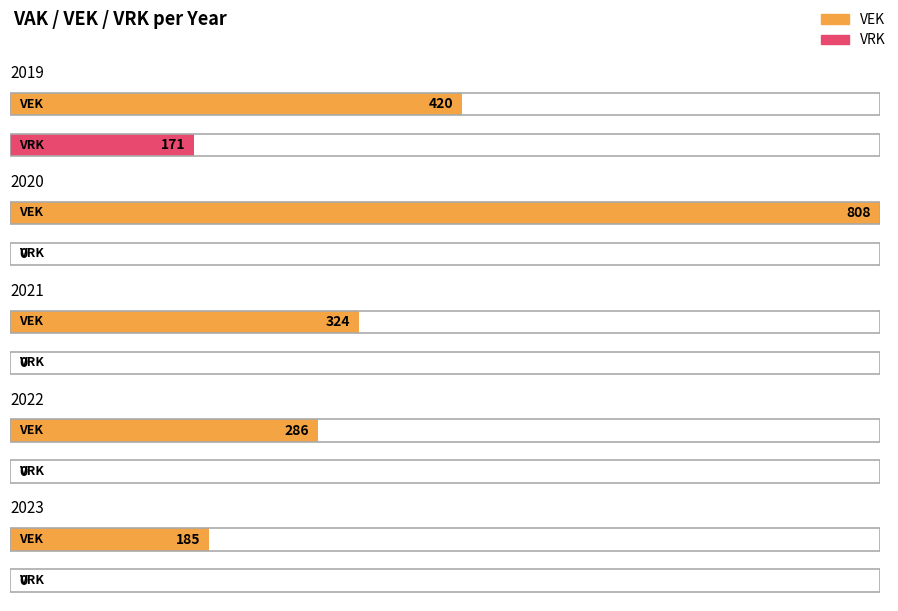

Rank the series by their maximum value, from lowest to highest.

VRK, VEK